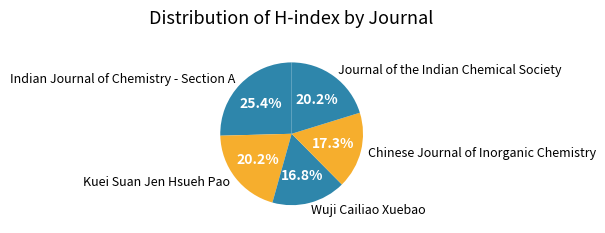

What is the ratio of the value at Kuei Suan Jen Hsueh Pao to the value at Journal of the Indian Chemical Society?

1.0